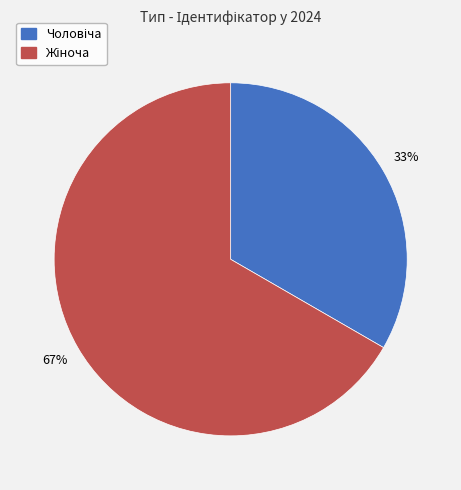

Does any single category account for the majority?

Yes